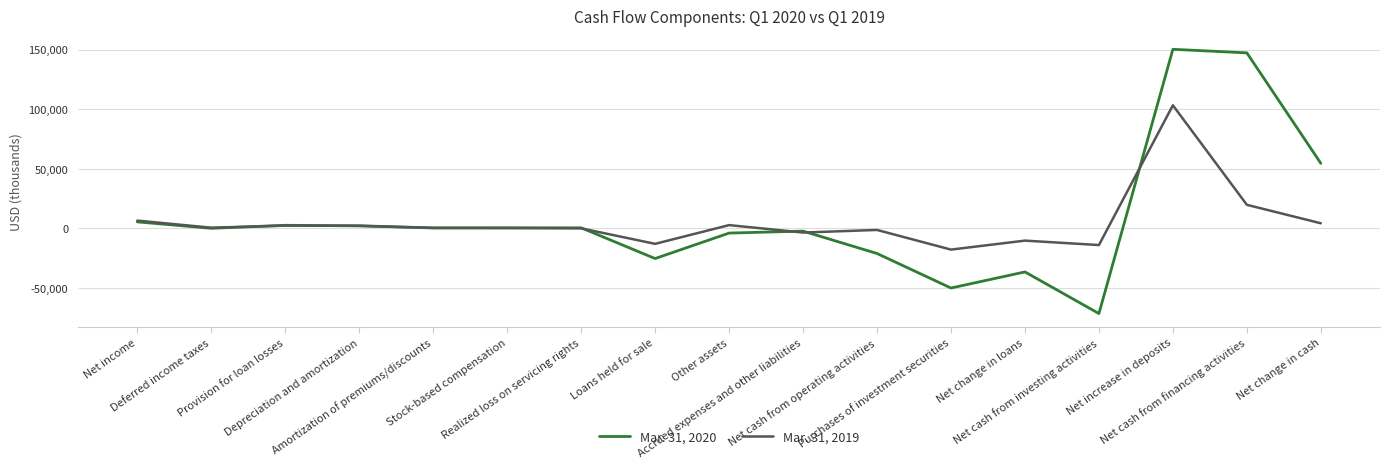

Which series has the largest total across all categories?

Mar. 31, 2020